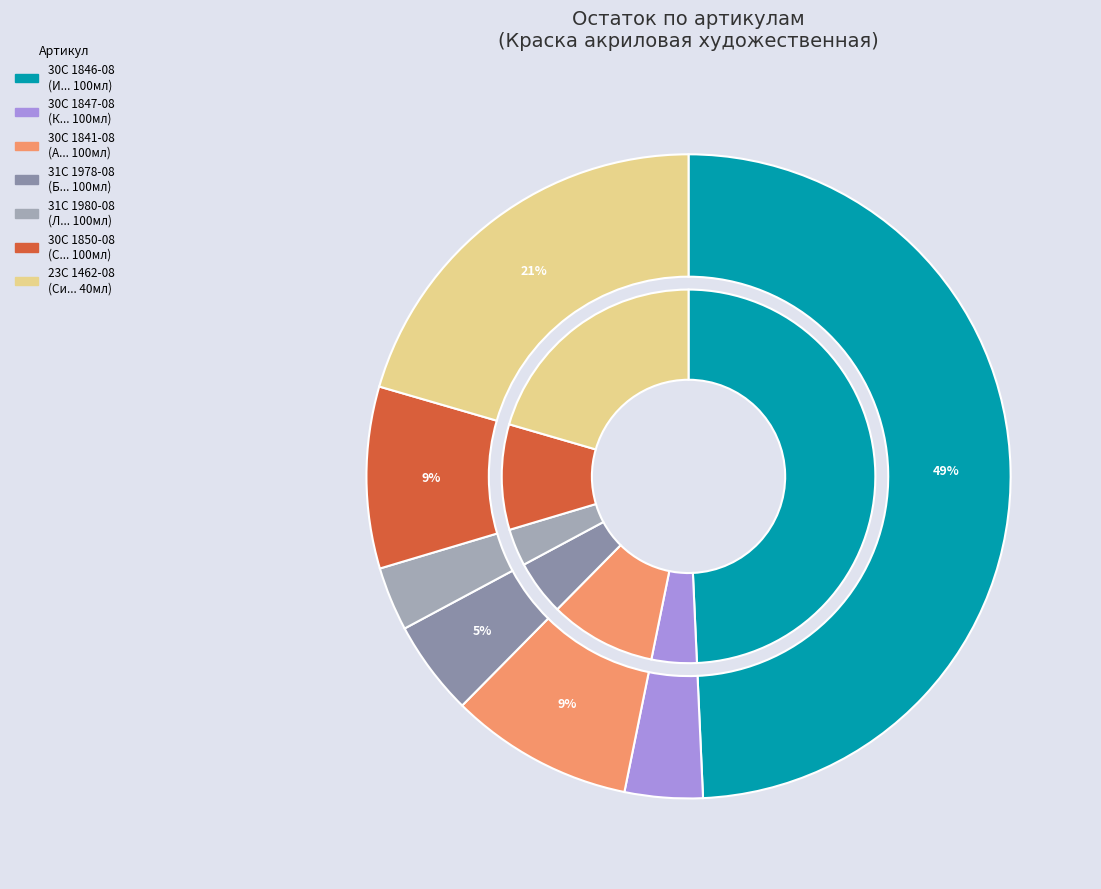

To the nearest percent, what is the average slice percentage?

14%